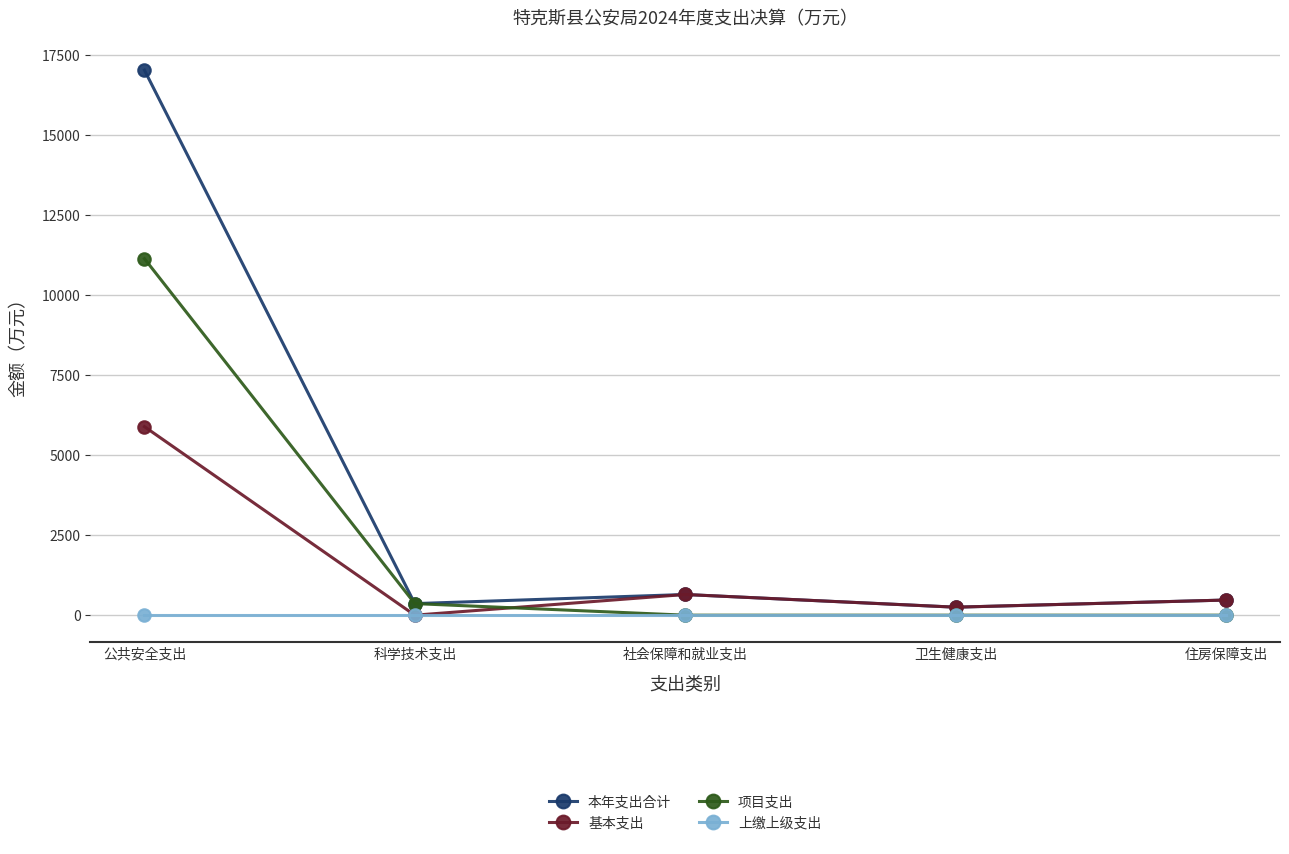

Reading left to right, extract all data points from this chart.

本年支出合计: 公共安全支出=17016.6	科学技术支出=361.3	社会保障和就业支出=645.7	卫生健康支出=249.5	住房保障支出=472.5
基本支出: 公共安全支出=5886.0	科学技术支出=0.0	社会保障和就业支出=645.7	卫生健康支出=249.5	住房保障支出=472.5
项目支出: 公共安全支出=11130.6	科学技术支出=361.3	社会保障和就业支出=0.0	卫生健康支出=0.0	住房保障支出=0.0
上缴上级支出: 公共安全支出=0.0	科学技术支出=0.0	社会保障和就业支出=0.0	卫生健康支出=0.0	住房保障支出=0.0